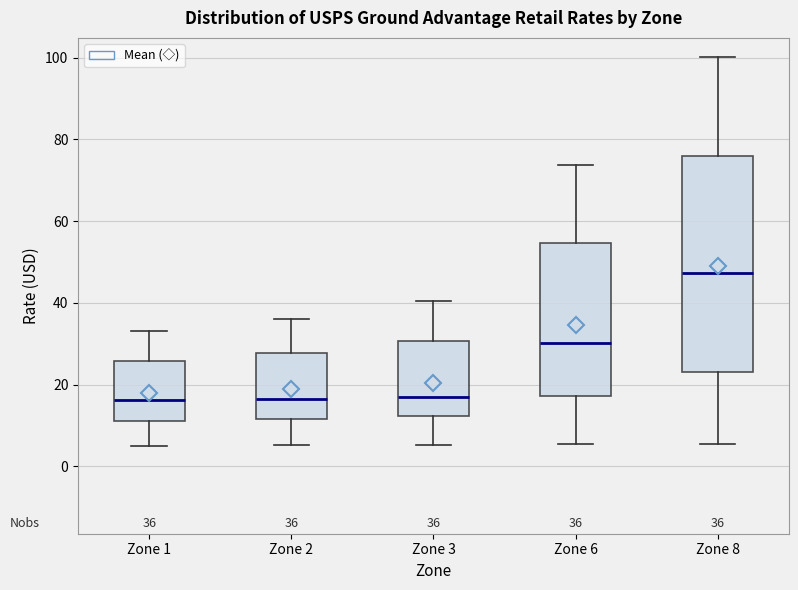

Which box is the tallest, from its lower edge to its upper edge?

Zone 8